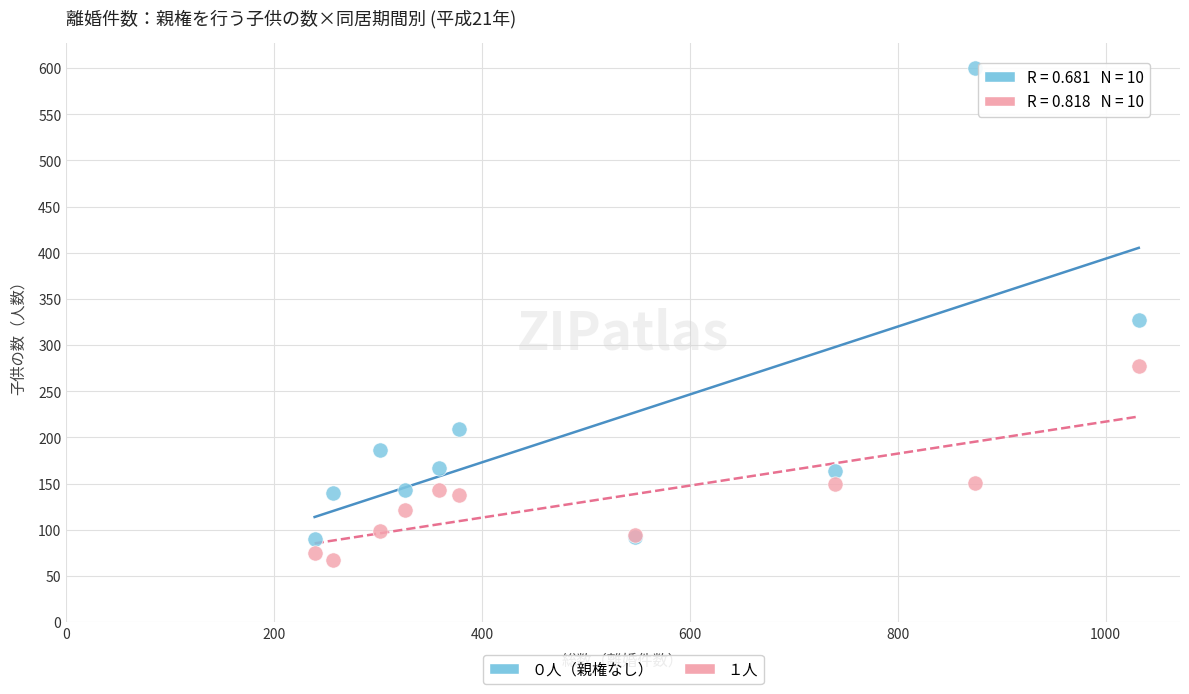

Which series reaches the maximum Y coordinate?

０人（親権なし）